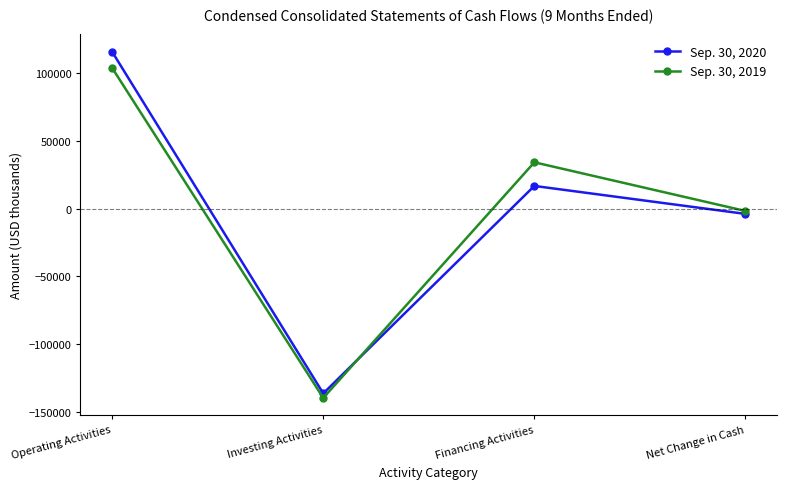

What are all the series names shown in the legend?

Sep. 30, 2020, Sep. 30, 2019